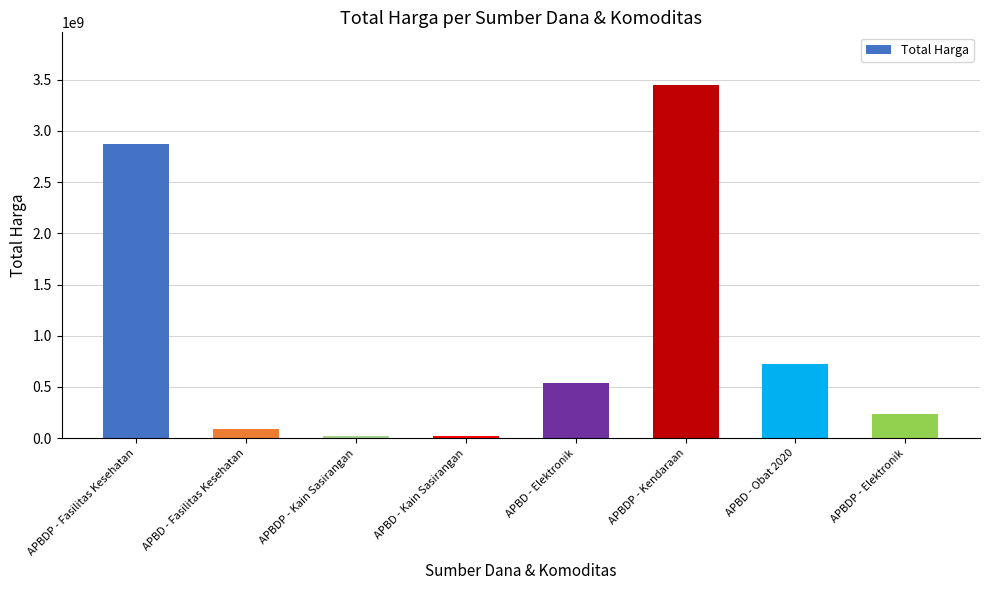

What is the change in value from APBD - Kain Sasirangan to APBD - Elektronik?

+522171000